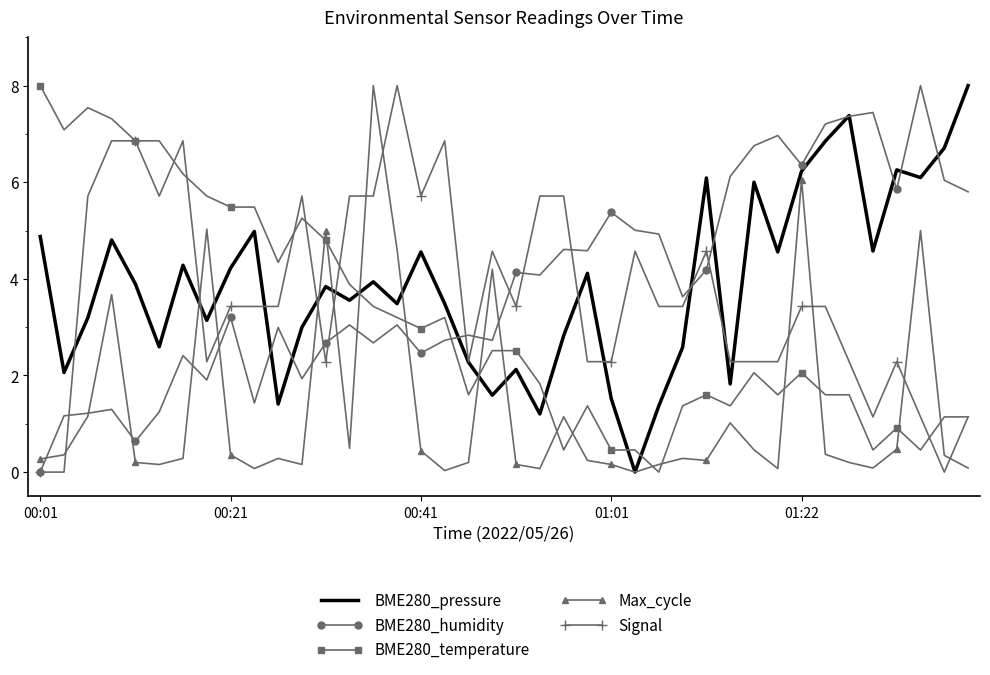

What is the highest value of the BME280_temperature series?

8.0